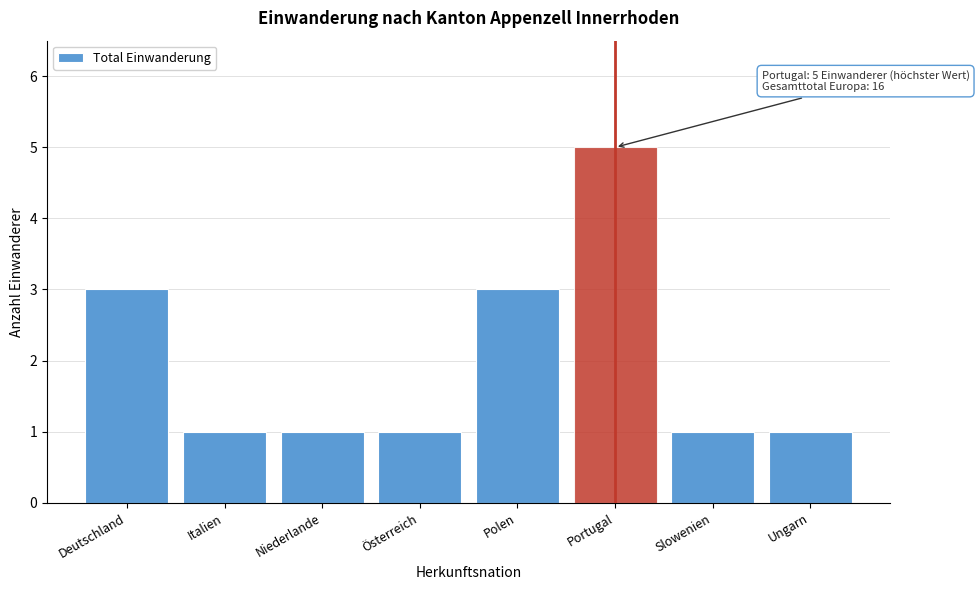

Reading right to left, extract all data points from this chart.

Ungarn=1	Slowenien=1	Portugal=5	Polen=3	Österreich=1	Niederlande=1	Italien=1	Deutschland=3